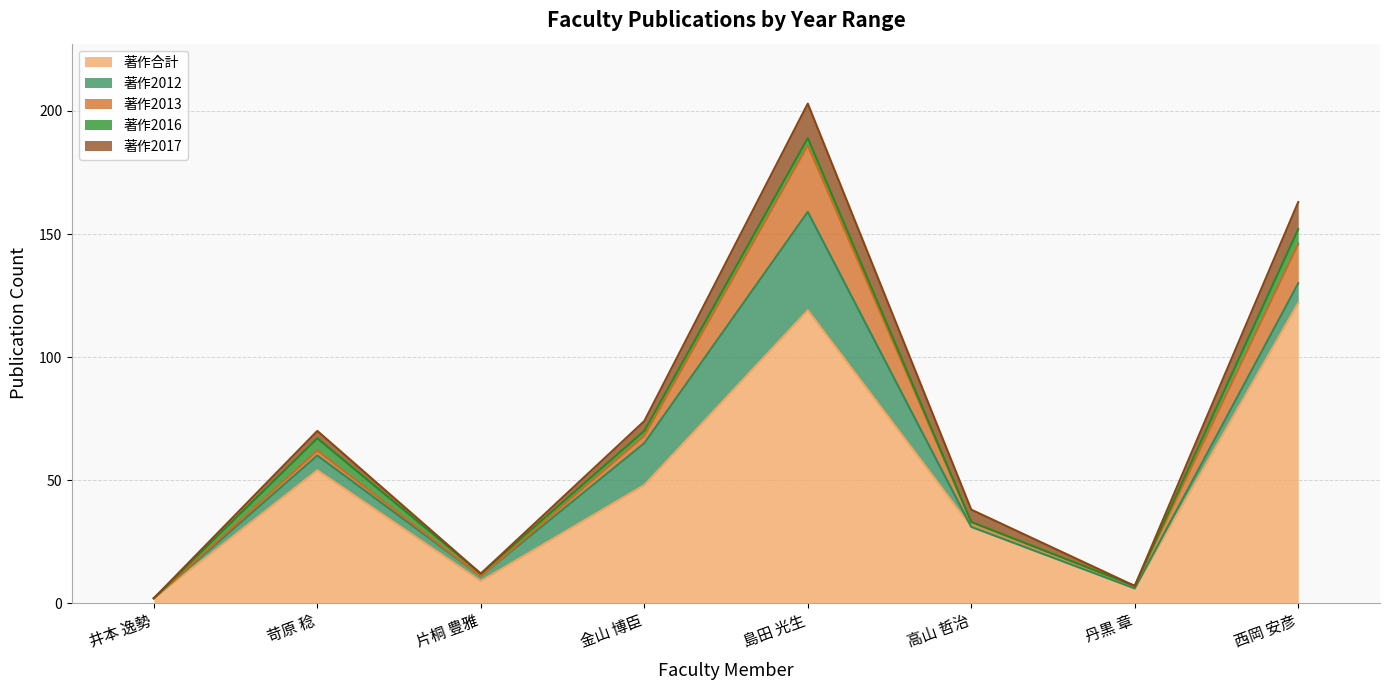

Rank the series at 丹黒 章 from highest to lowest value.

著作合計, 著作2013, 著作2012, 著作2016, 著作2017